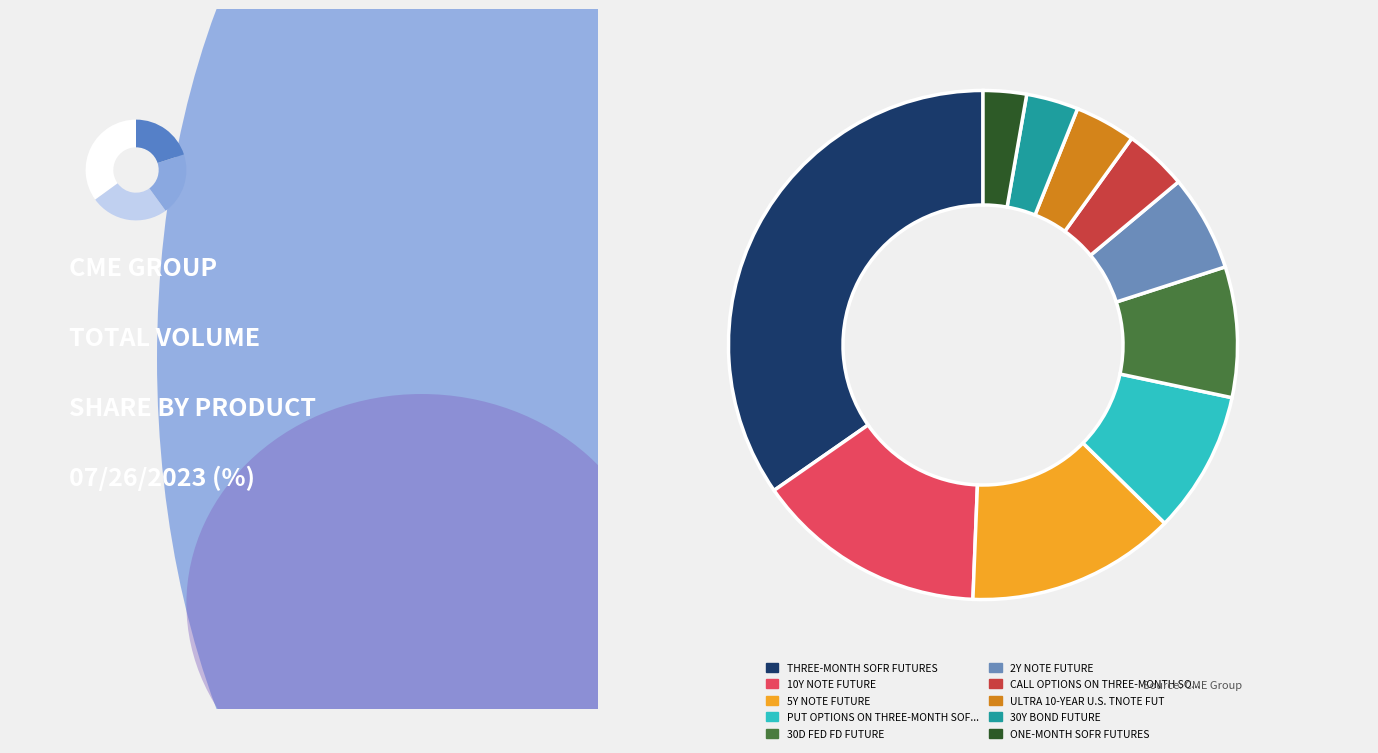

Which category has the smallest portion of the pie?

ONE-MONTH SOFR FUTURES